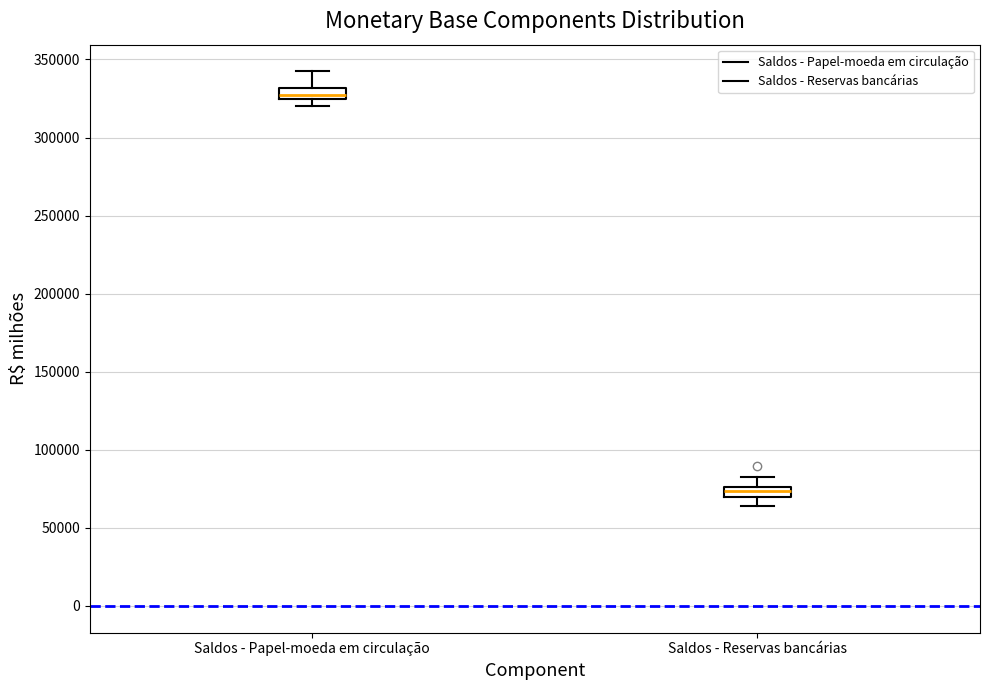

Which box has the lowest median line?

Saldos - Reservas bancárias